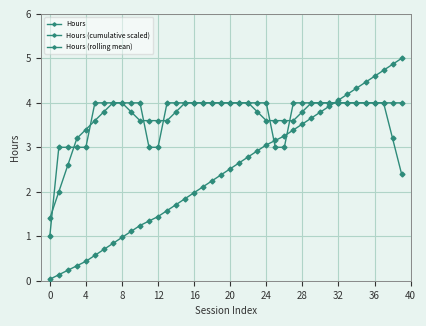

What is the sum of all Hours (rolling mean) values?

145.6